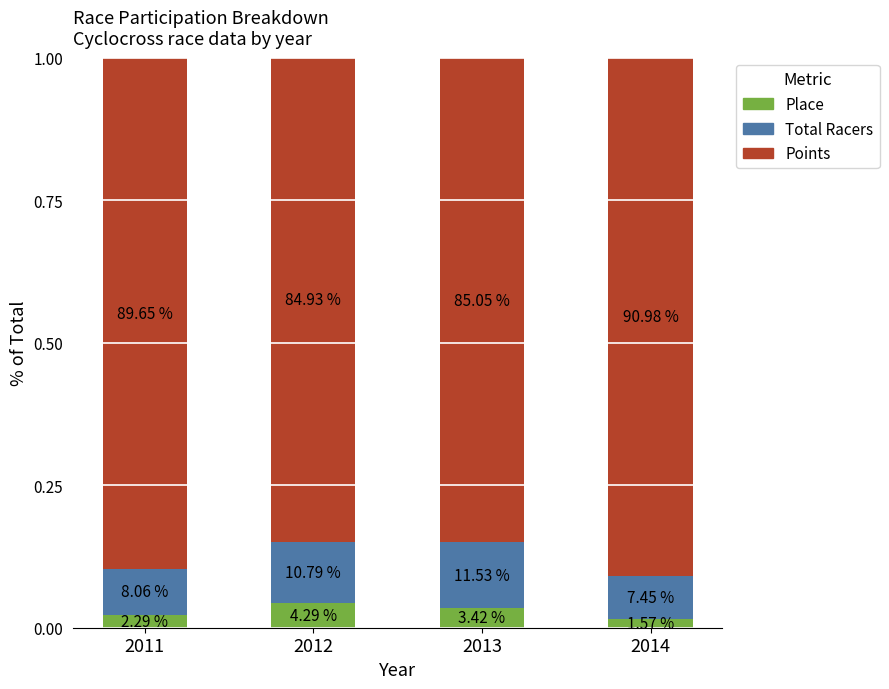

Rank the series at 2013 from highest to lowest value.

Points, Total Racers, Place